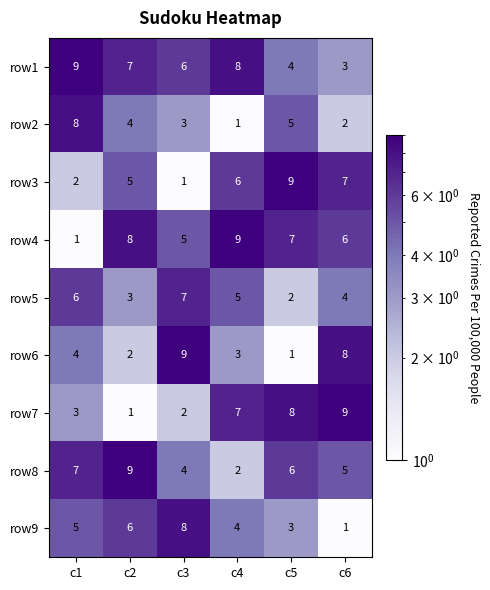

At which label does row5 reach its minimum?

c5